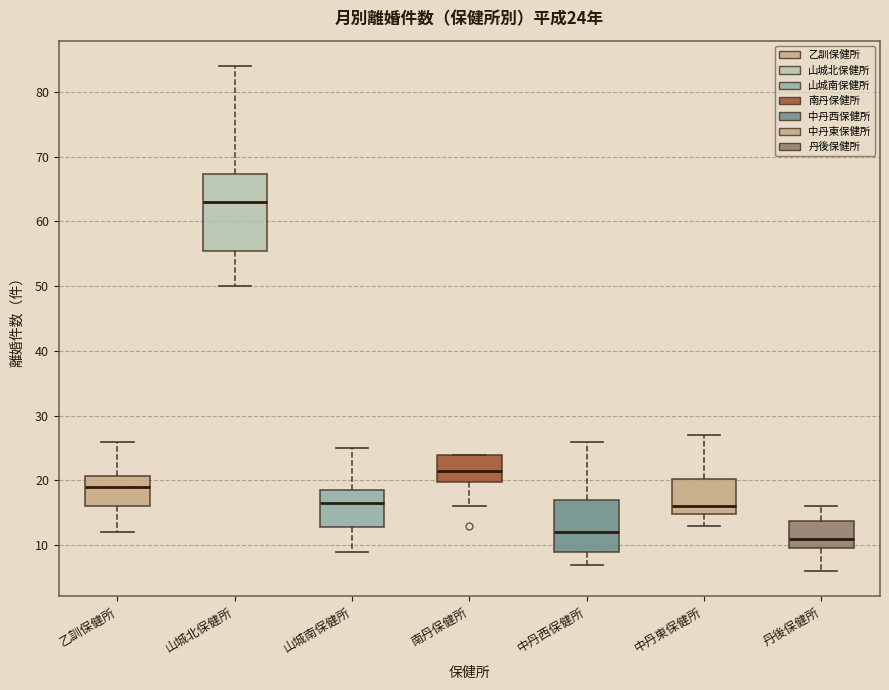

Which box has the highest median line?

山城北保健所